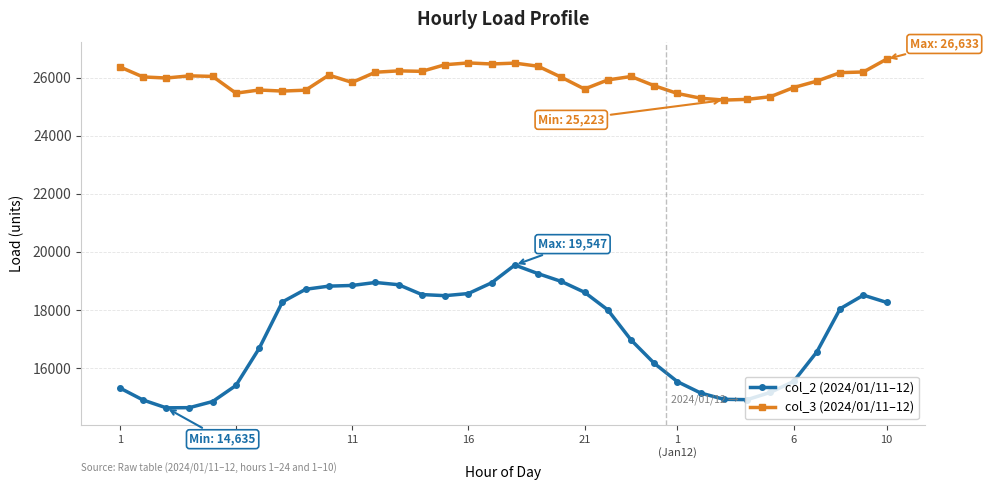

True or false: col_3 (2024/01/11–12) and col_2 (2024/01/11–12) intersect in this chart.

False